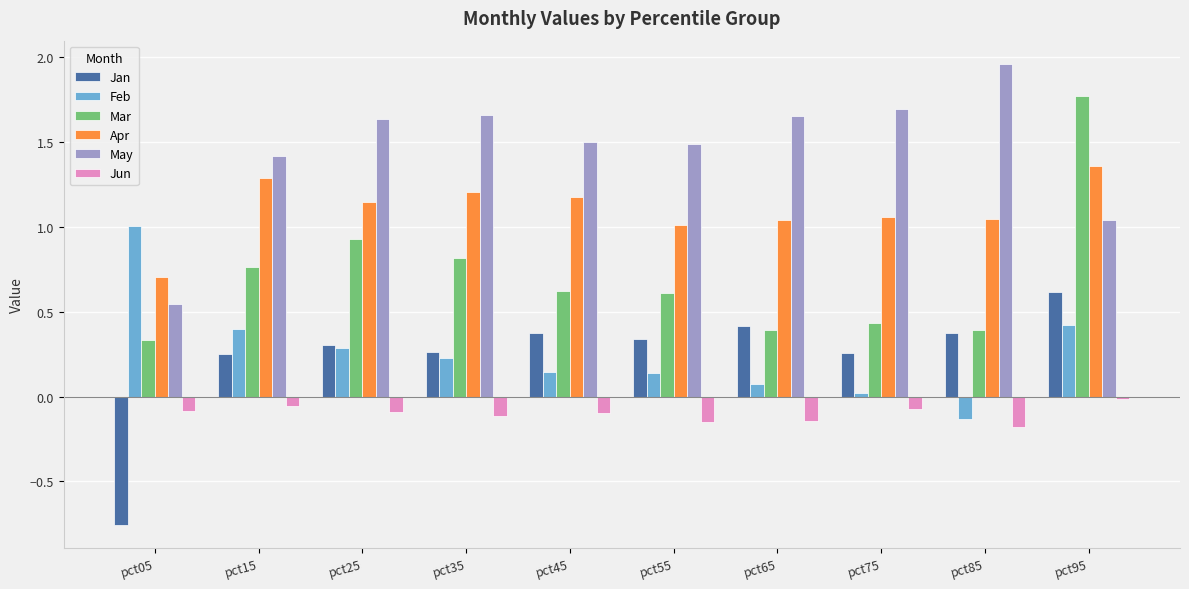

How many values in Jan are above zero?

9